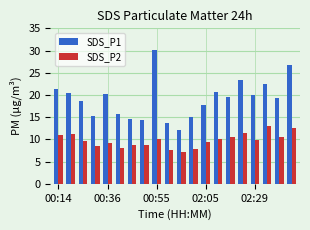

What is the highest value of the SDS_P1 series?

30.2